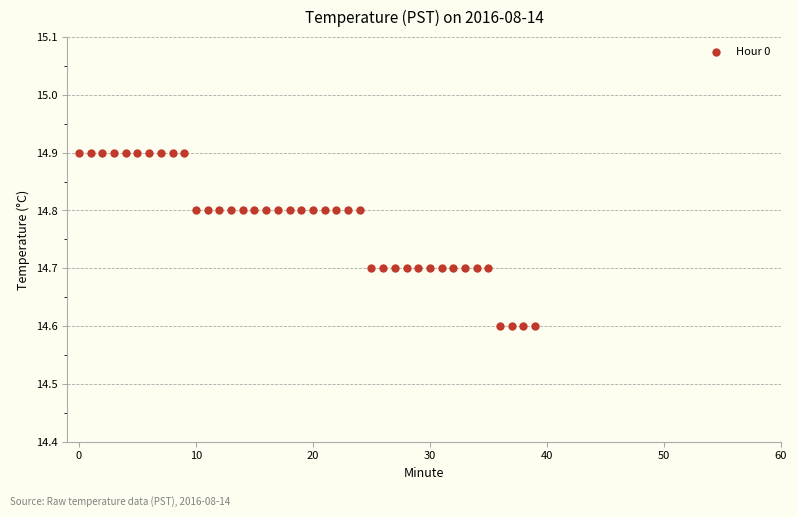

What is the range of Y values (max minus min)?

0.3